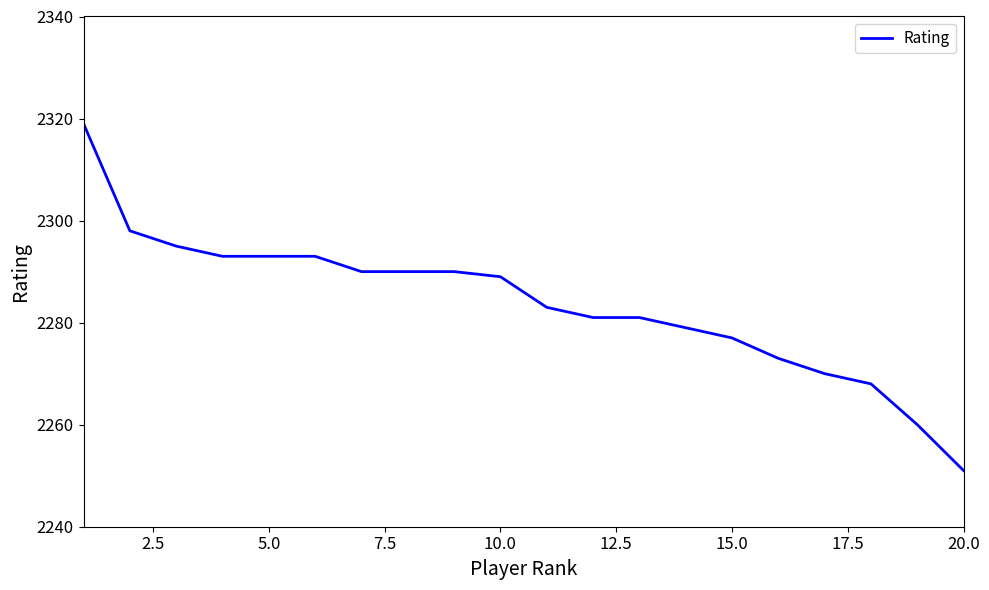

What is the minimum value shown in the chart?

2251